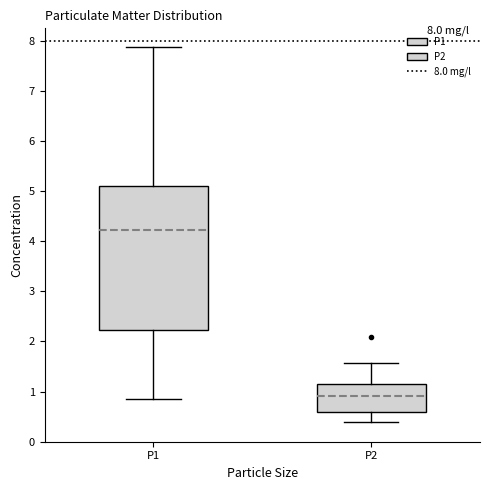

Comparing the boxes themselves (not the whiskers), which one is the tallest?

P1